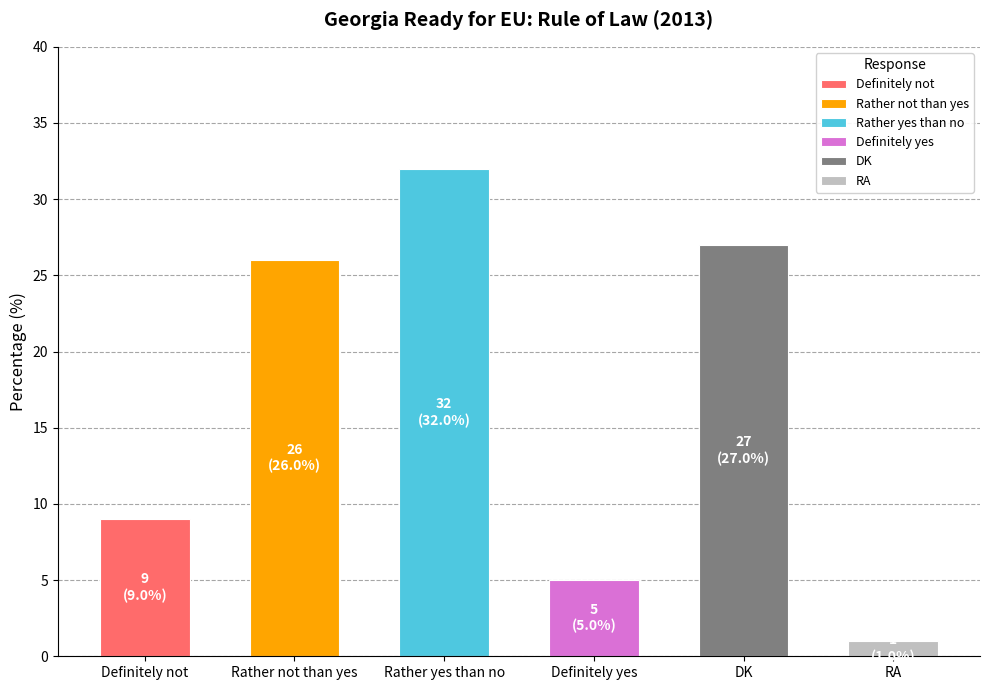

Does the chart contain any negative values?

No